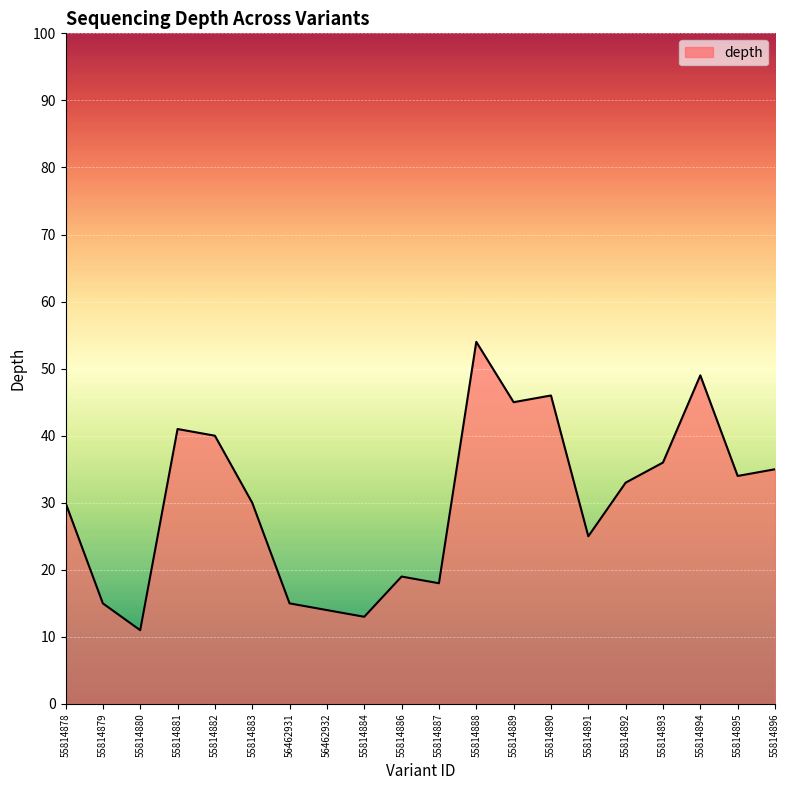

How many interior local valleys (lower than both neighbors) does the data have?

6